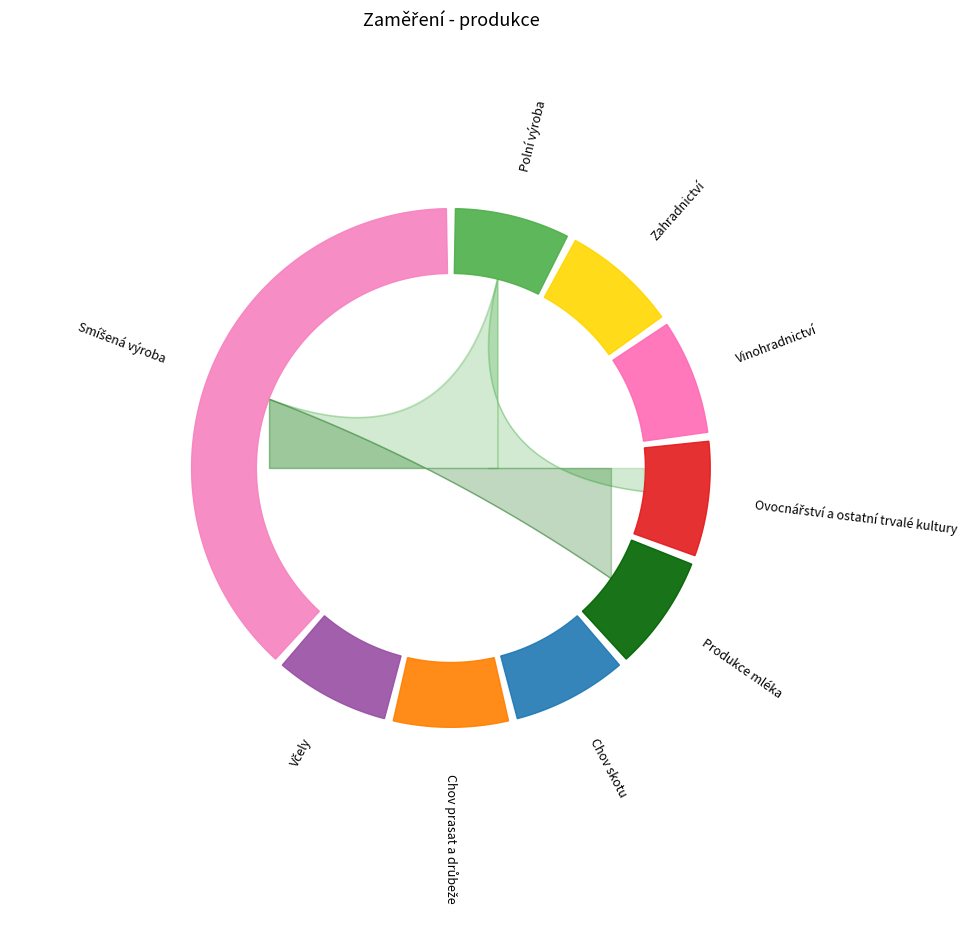

To the nearest percent, what percentage of the pie is Chov skotu?

8%